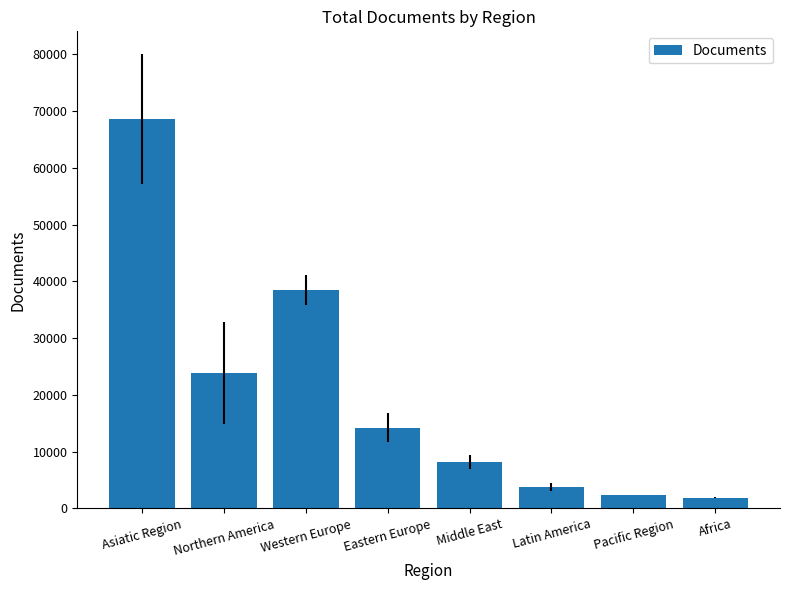

Does the chart contain stacked bars?

No